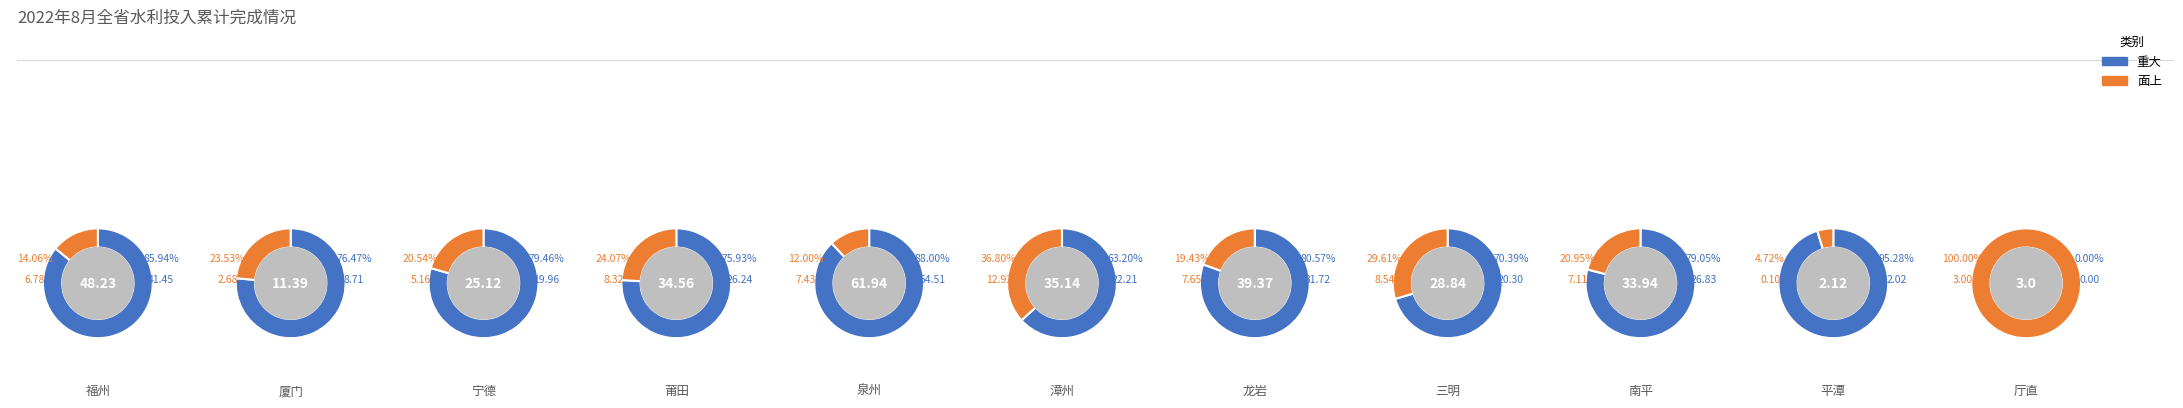

Which slice is the largest?

泉州